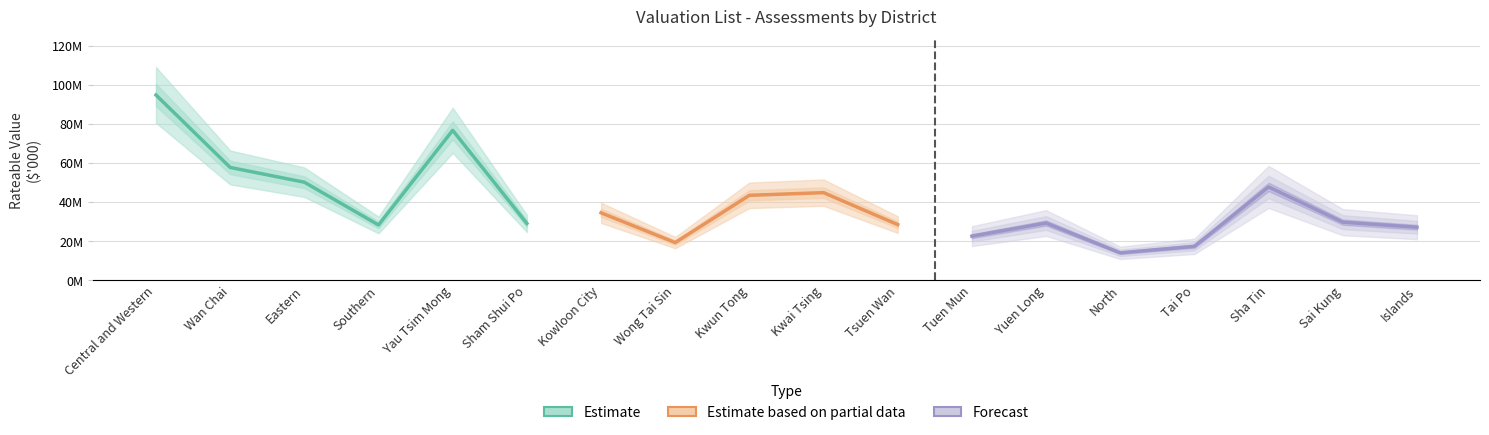

What is the label of the 2nd point from the right?

Sai Kung